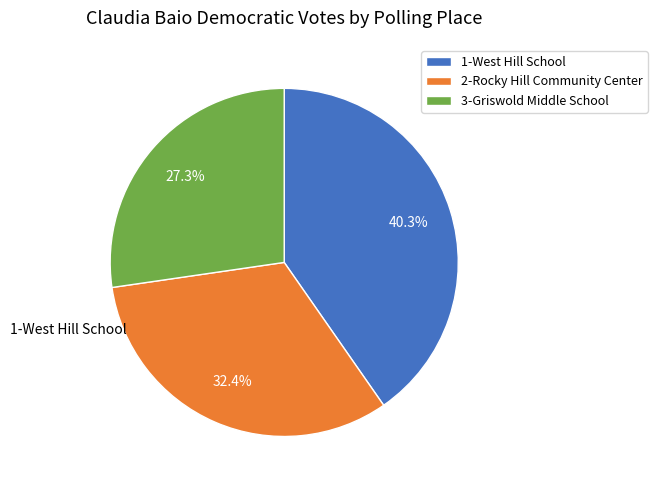

To the nearest percent, what is the average slice percentage?

33%